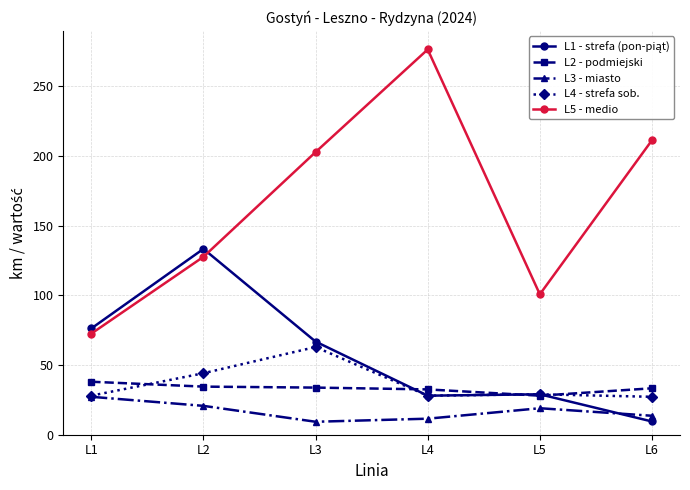

What is the value of the L5 - medio point at the 4th from the left?

276.3